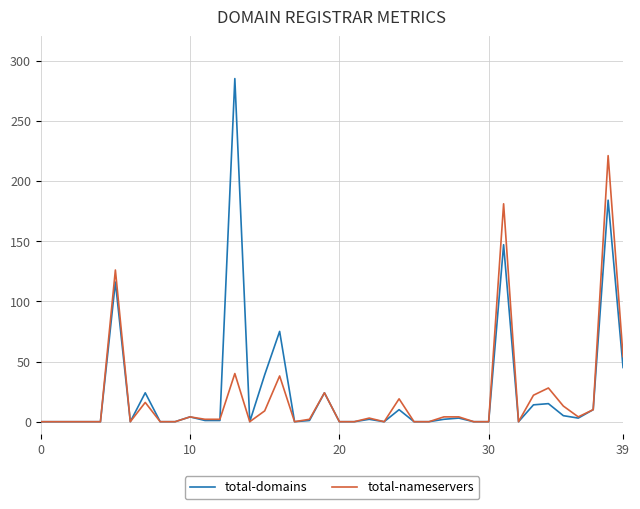

Which series has the widest spread of values?

total-domains